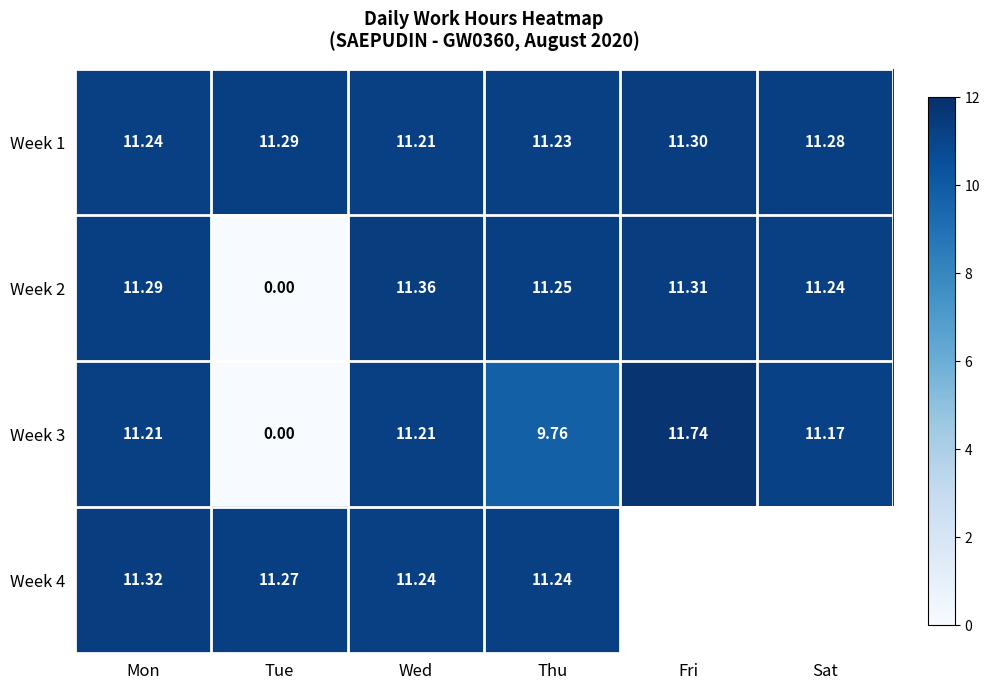

What is the average value of the Week 3 series?

9.2